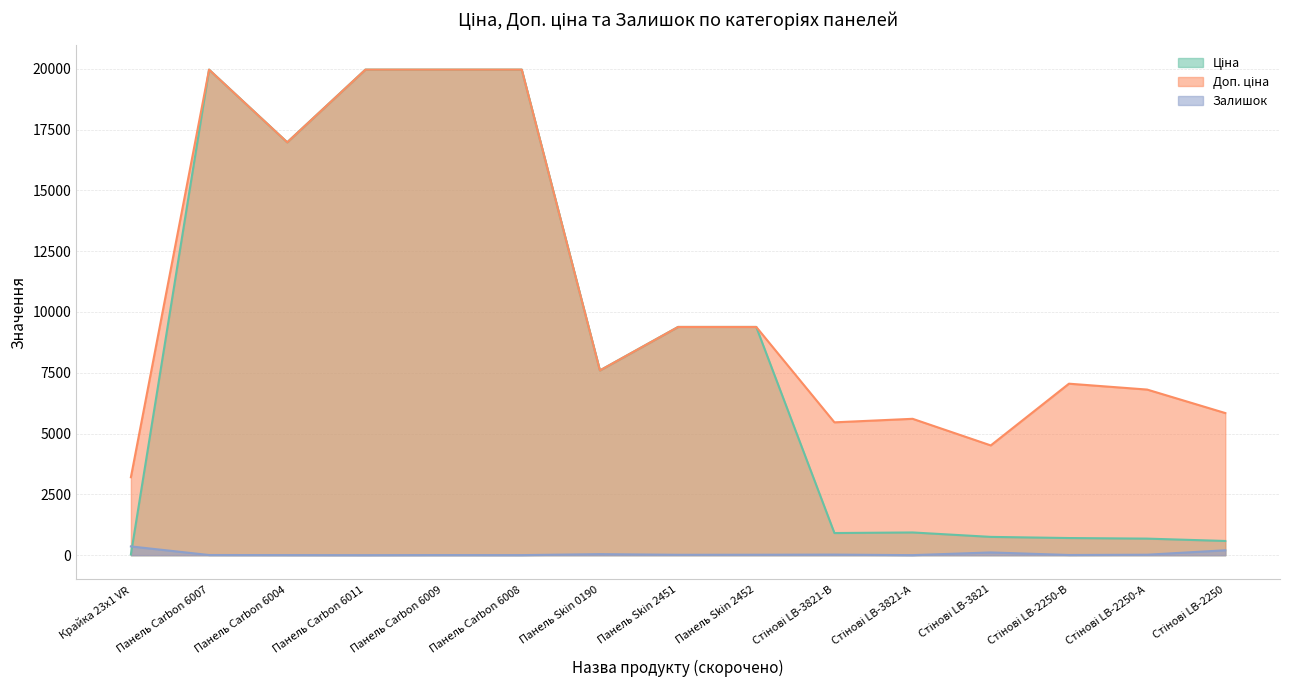

At which label does Доп. ціна first exceed 7596?

Панель Carbon 6007